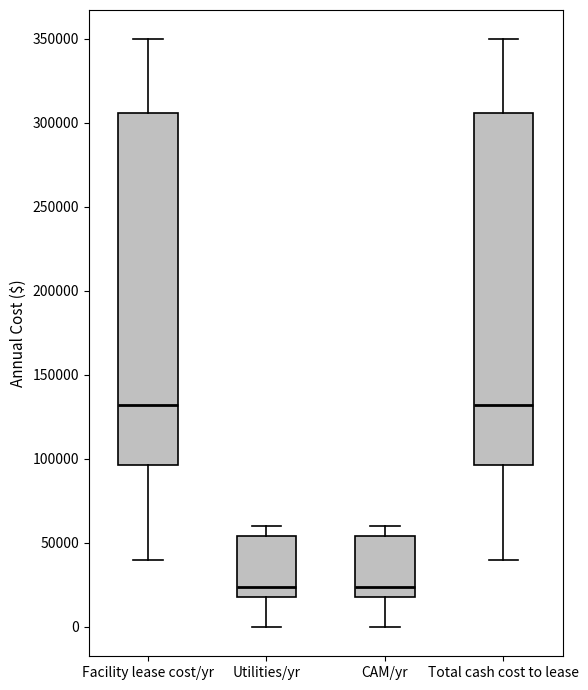

Reading left to right, transcribe this box plot: for each box, give where its median line is, the range the box spans, and where its two whiskers end, as read against the y-axis. The values are not printed on the chart, so give them approximately, as read against the axis.

Facility lease cost/yr: median 130000, box 95000 to 305000, whiskers 40000 to 350000
Utilities/yr: median 25000, box 20000 to 55000, whiskers 0 to 60000
CAM/yr: median 25000, box 20000 to 55000, whiskers 0 to 60000
Total cash cost to lease: median 130000, box 95000 to 305000, whiskers 40000 to 350000